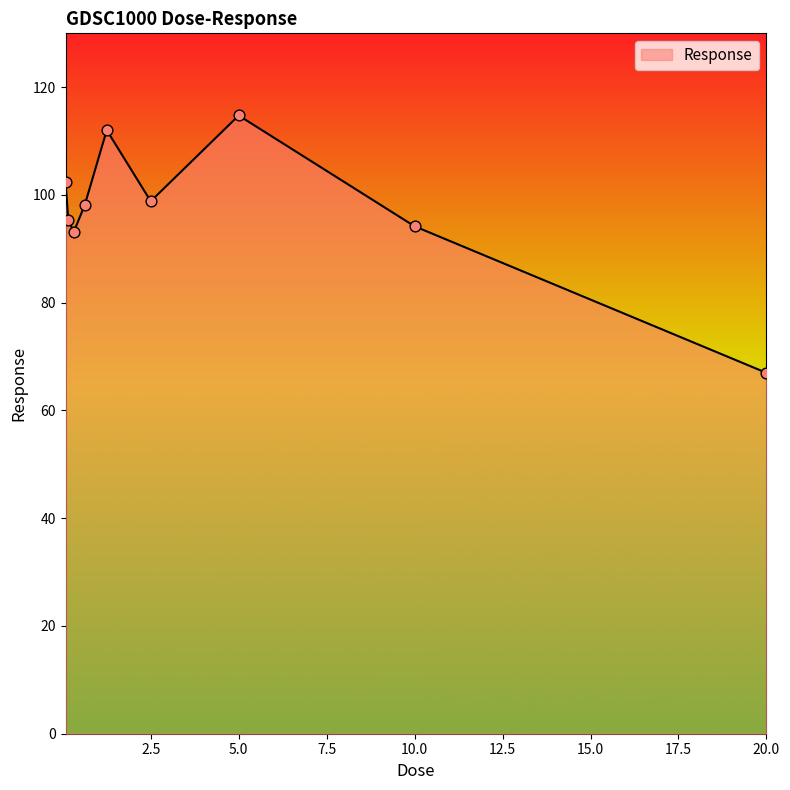

What is the difference between the maximum and minimum values?

47.8